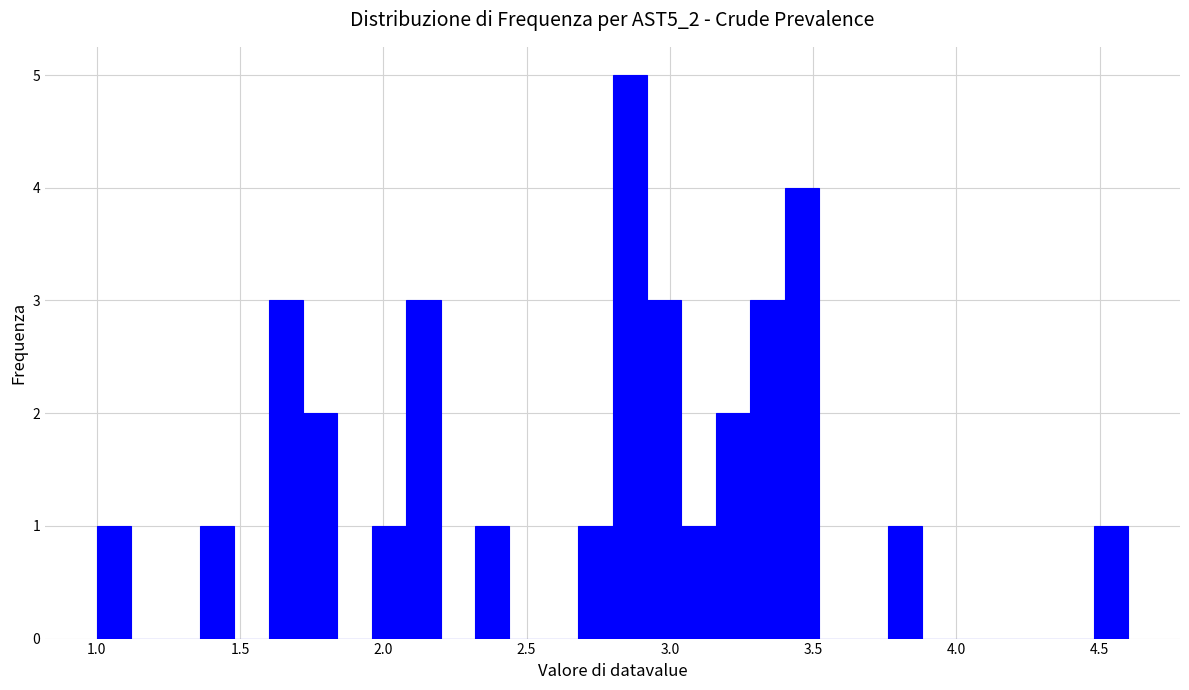

Read against the x-axis, roughly where is the centre of the tallest bar?

2.85